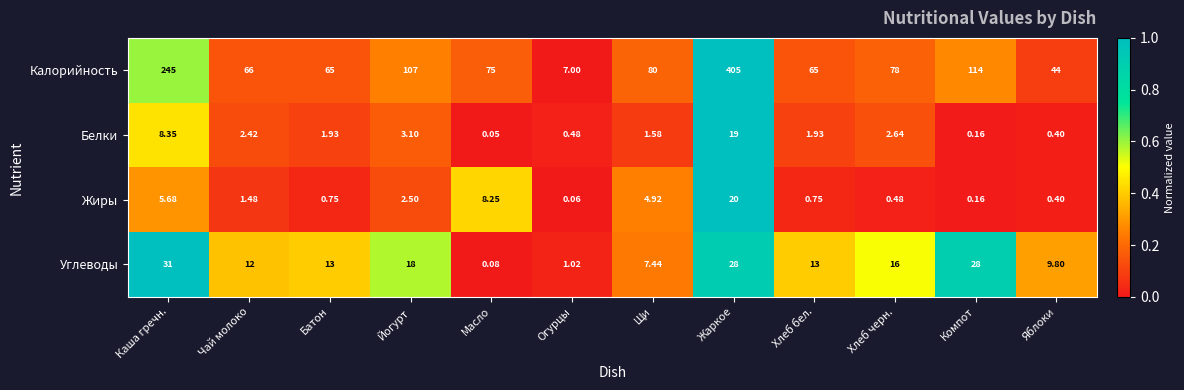

Between Масло and Жаркое, which series saw the biggest shift?

Калорийность